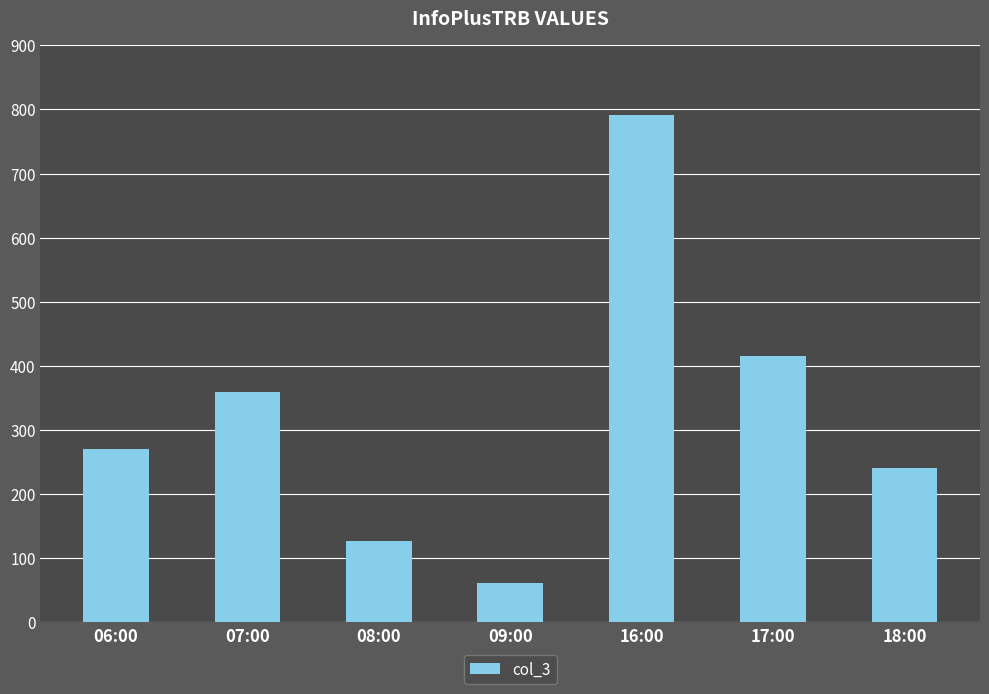

Reading left to right, what are all the values shown in this chart?

270	360	127	61	792	415	240